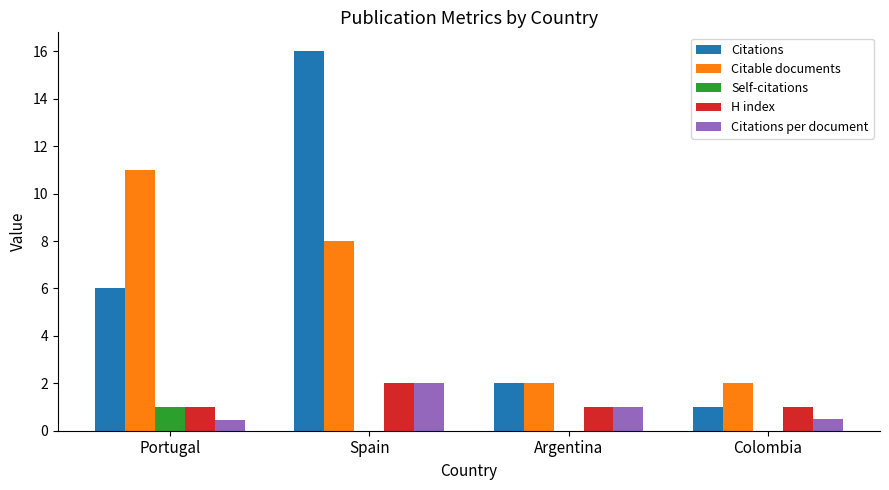

Are the bars horizontal?

No